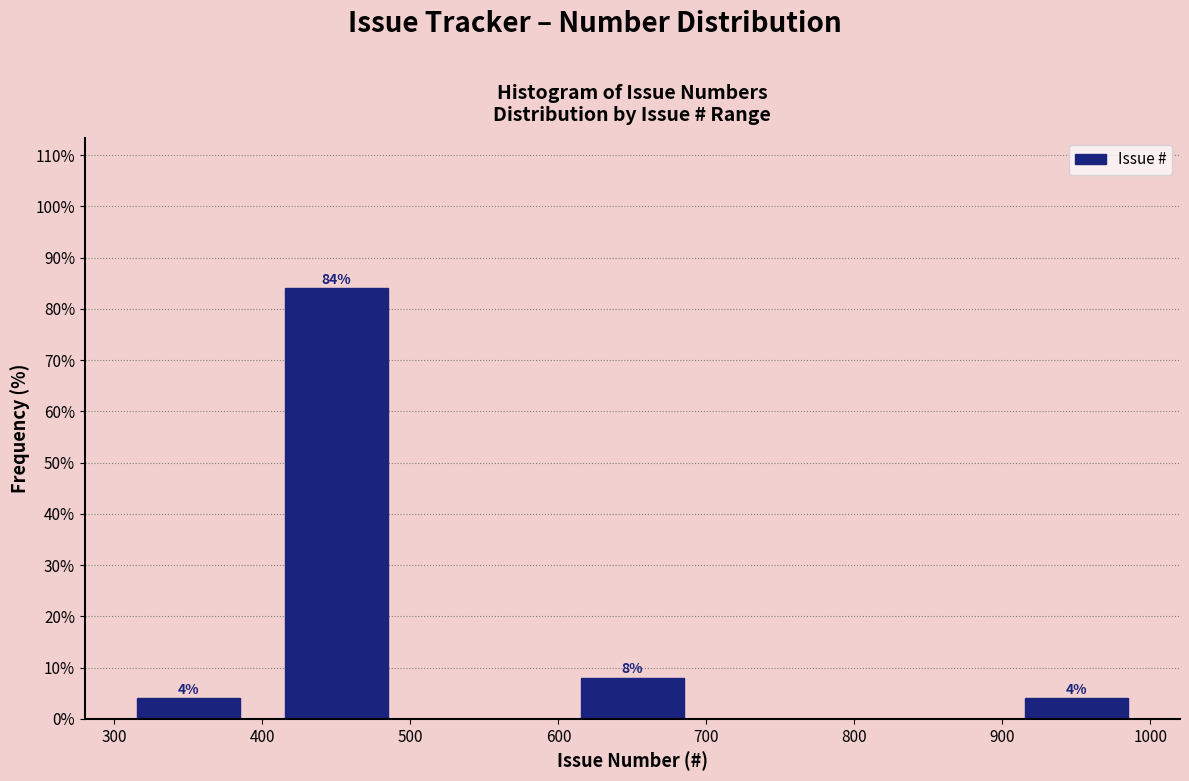

Which range on the x-axis has the tallest bar?

400 to 500